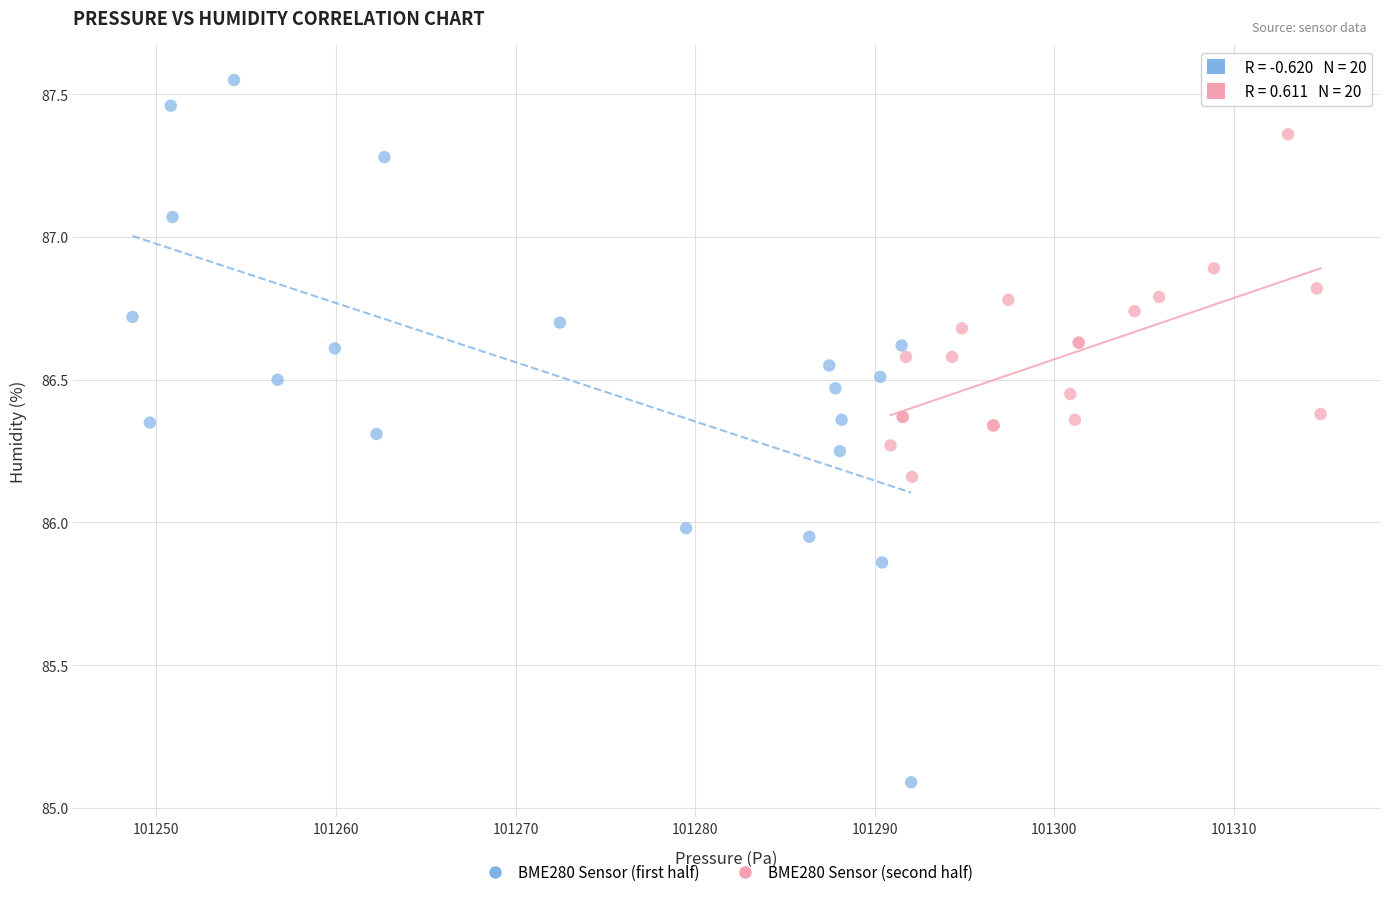

Which series has the largest Y range (max minus min)?

BME280 Sensor (first half)